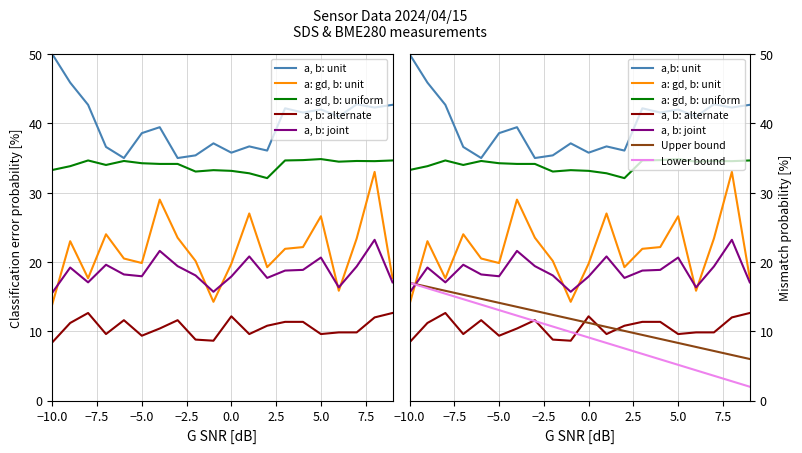

True or false: BME280_temperature has a value of 57.6 at 05:58.

False